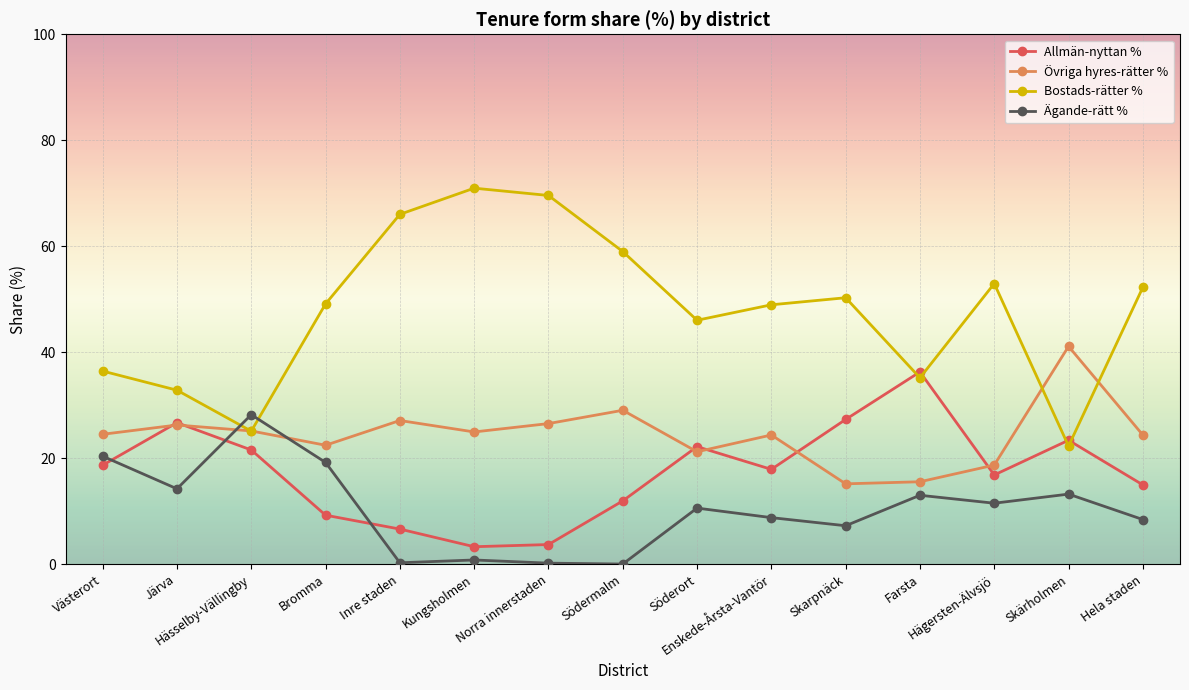

What position from the right is Kungsholmen?

10